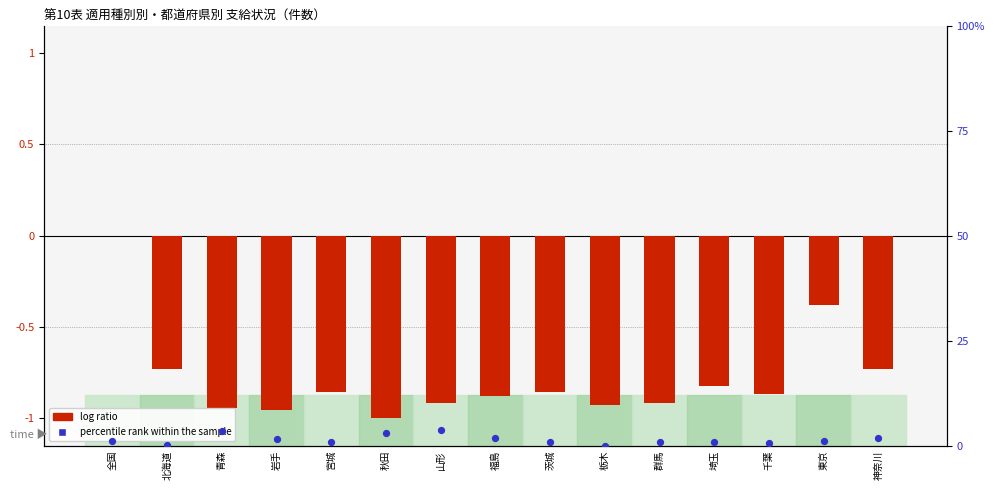

Which series reaches the maximum Y coordinate?

percentile rank within the sample